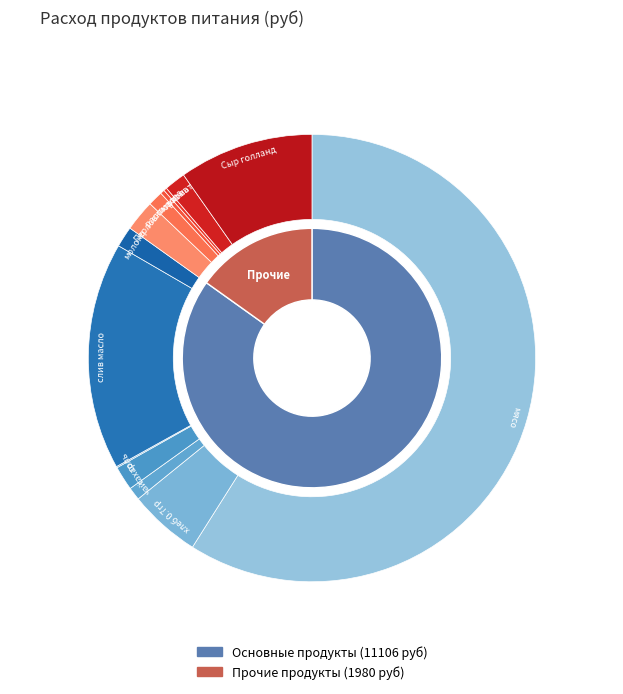

How many slices are in this pie chart?

13